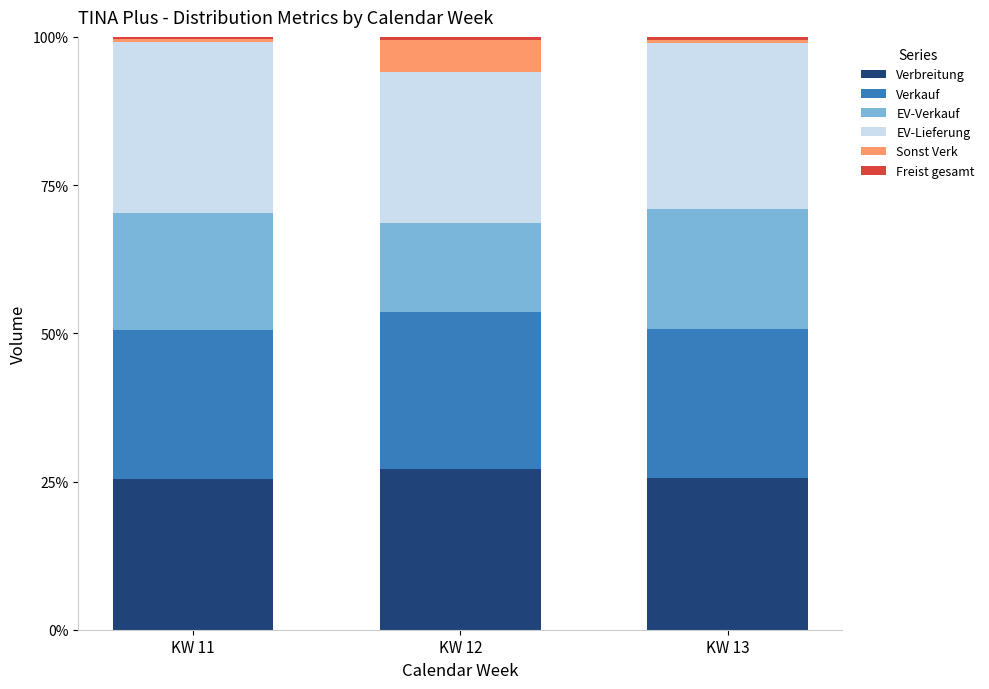

What is the highest value of the Verbreitung series?

27.1